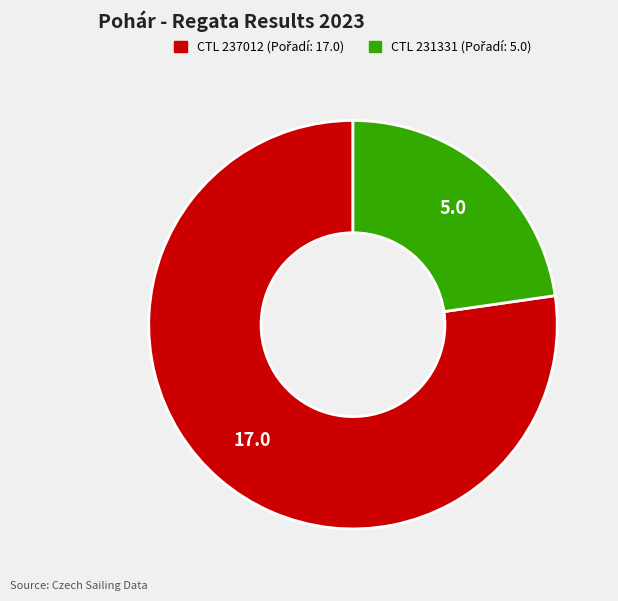

Is there any slice that represents more than half of the pie?

Yes